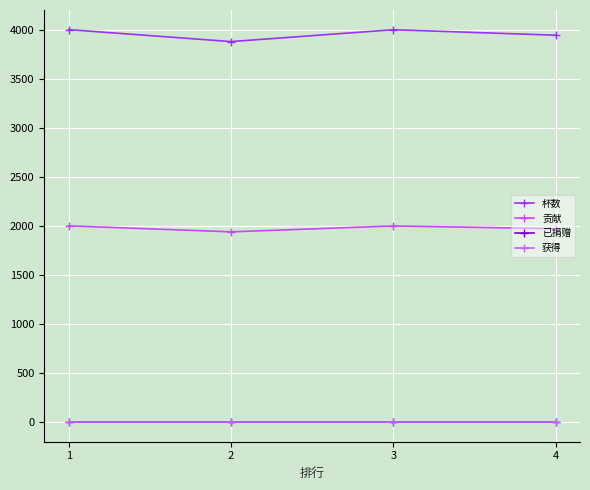

Between 1 and 3, which is larger?

1